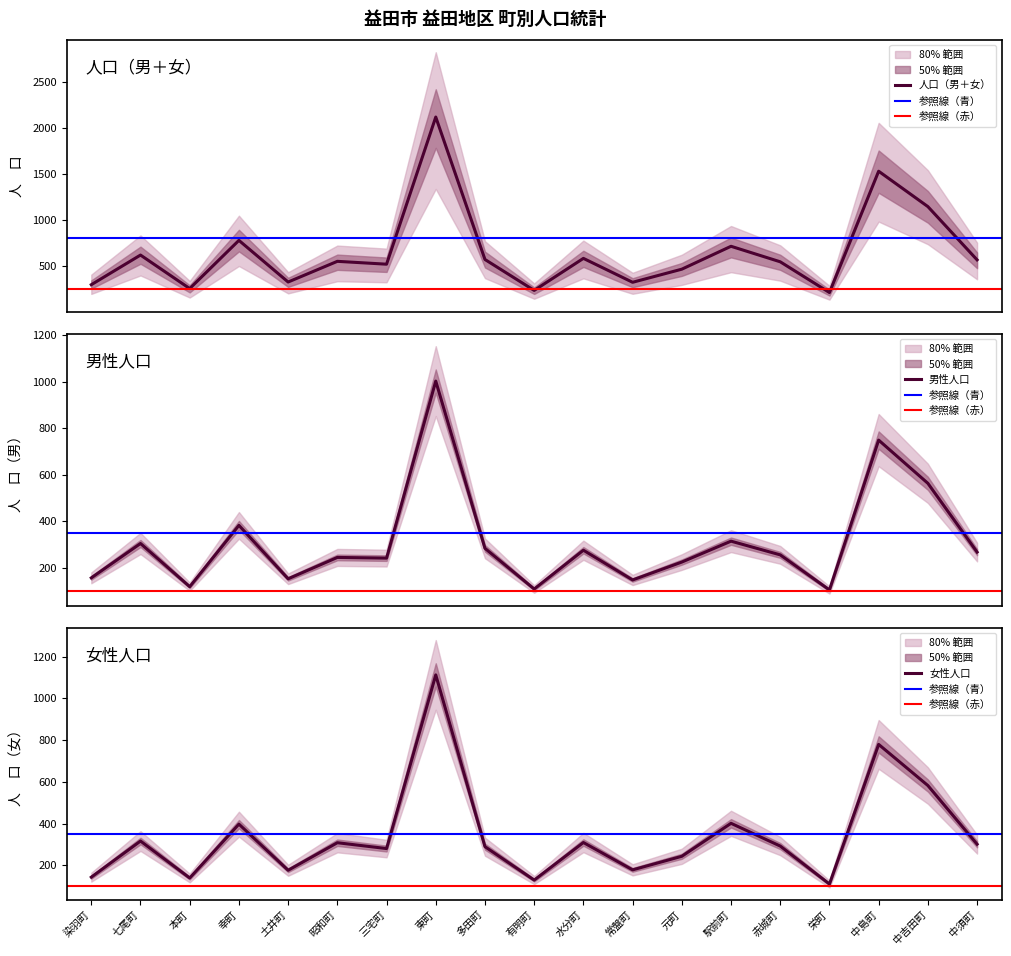

What is the sum of the 男 values at 染羽町 and 常盤町?

303